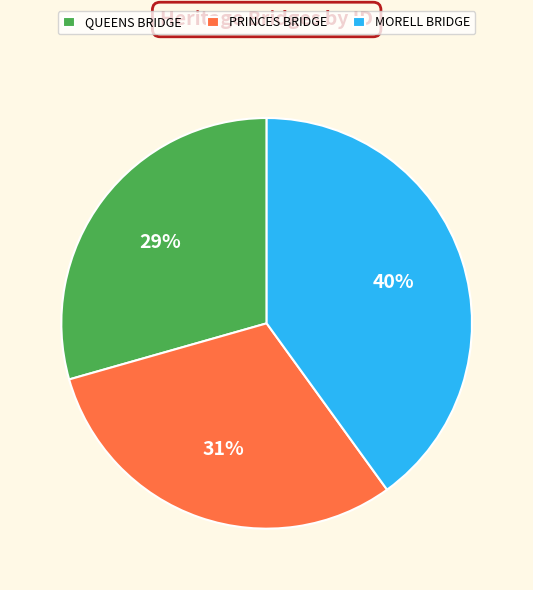

Do PRINCES BRIDGE and MORELL BRIDGE together represent more than half of the pie?

Yes